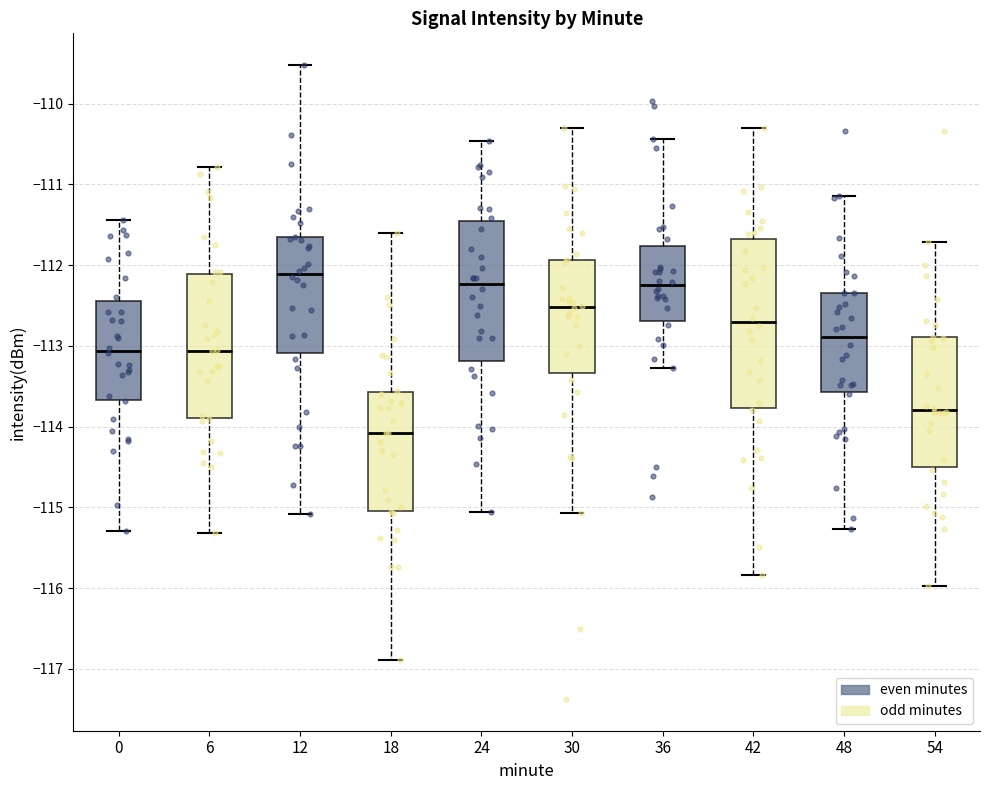

Which box's median line is the highest?

12